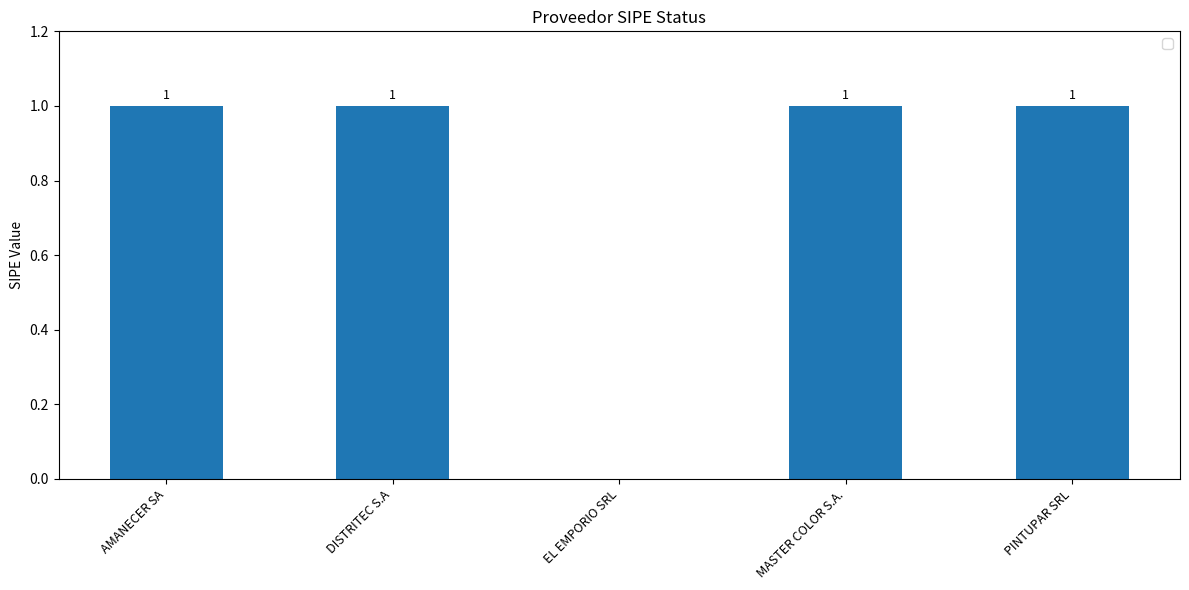

What is the sum of the values at MASTER COLOR S.A. and AMANECER SA?

2